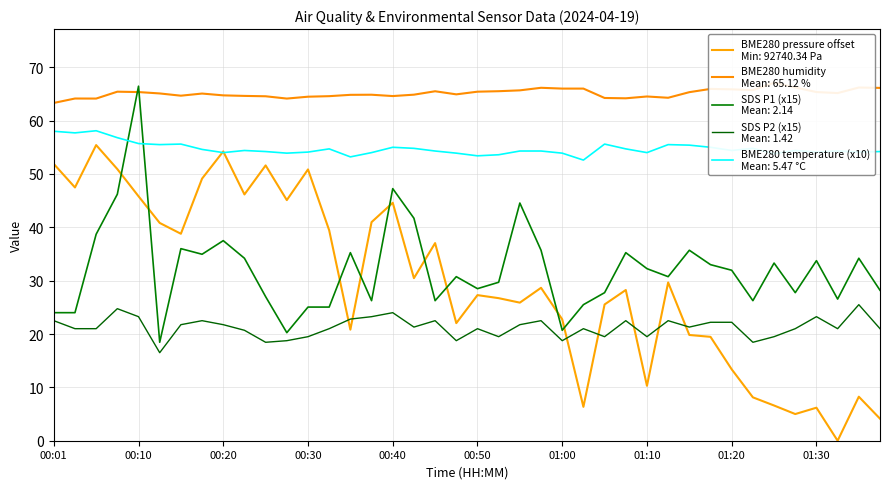

Is it true that SDS_P2 equals 19.5 at 01:05?

True